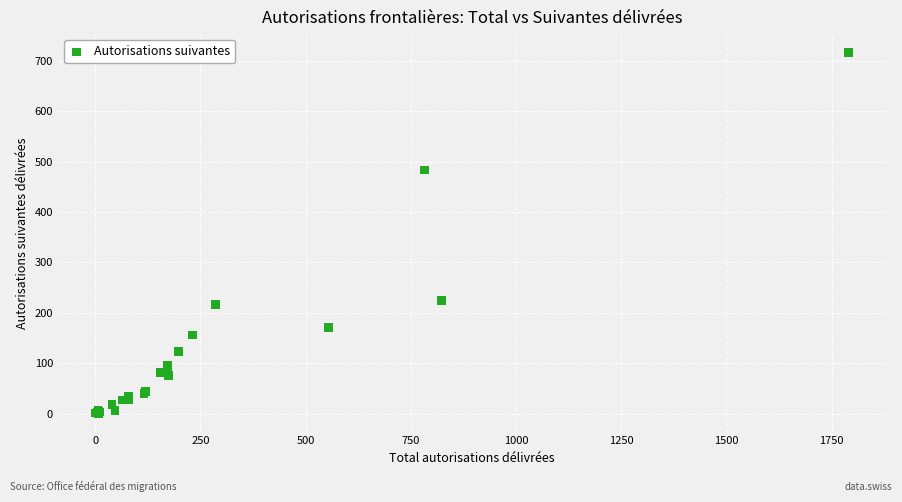

What Y value in the scatter plot is closest to 358?

483